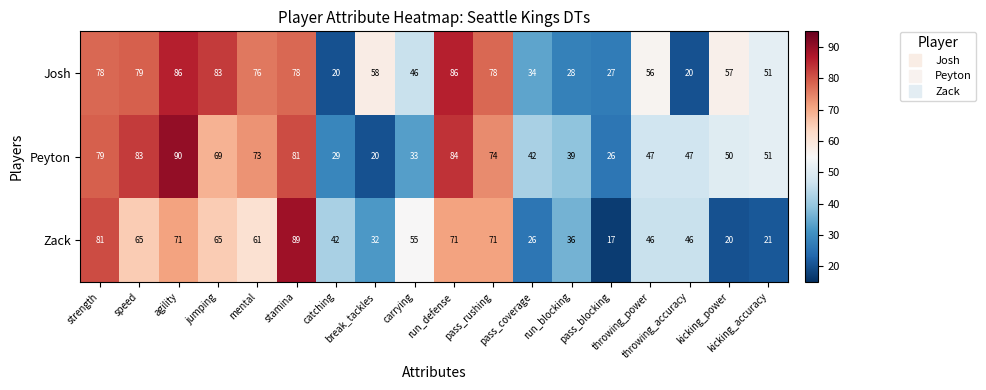

What is the average value of the Josh series?

58